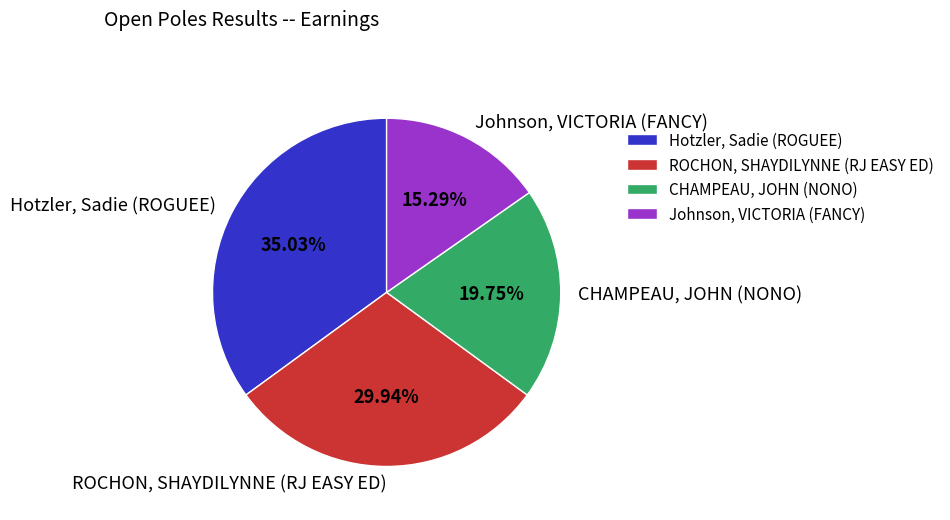

Count the number of slices in the pie.

4